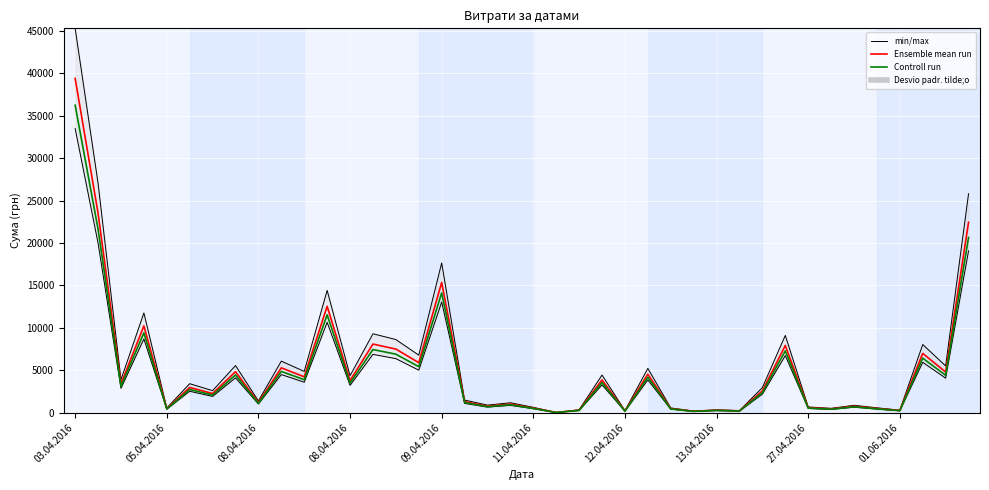

The value of min/max at 08.04.2016 is 929.2. True or false?

False